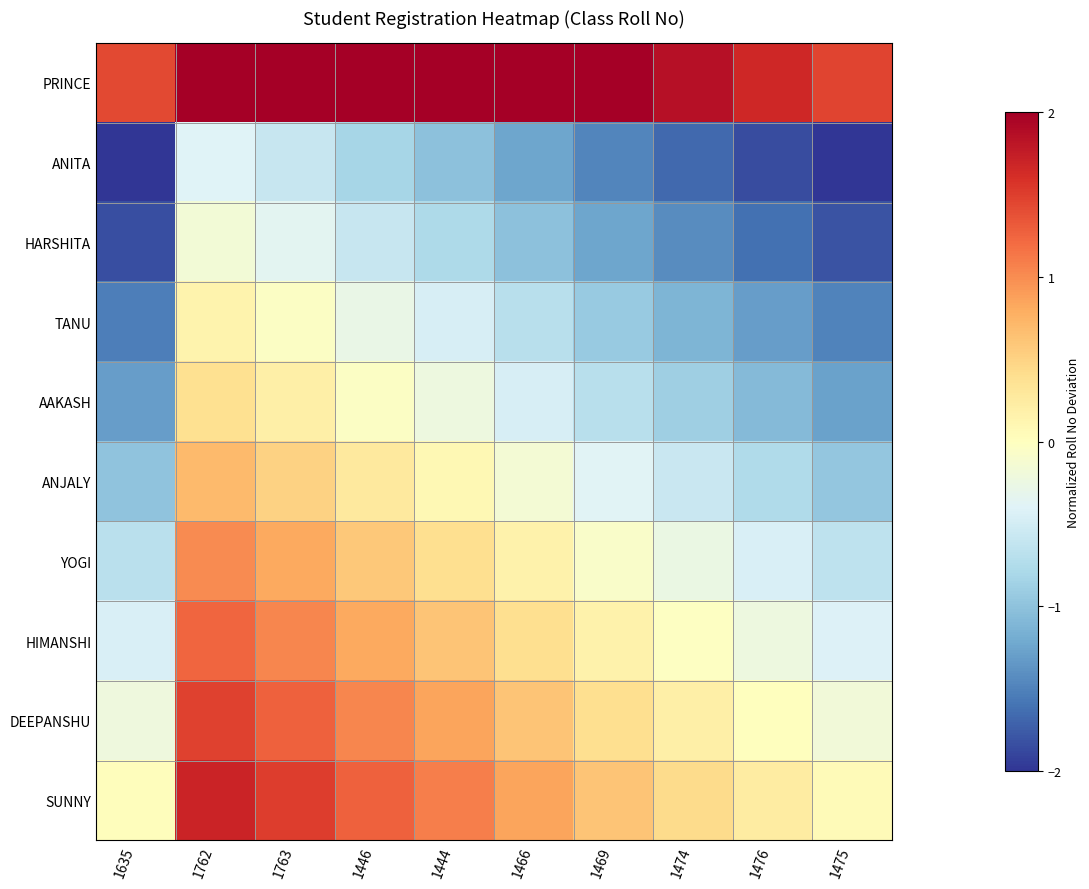

At how many categories does at least one series exceed -1?

10